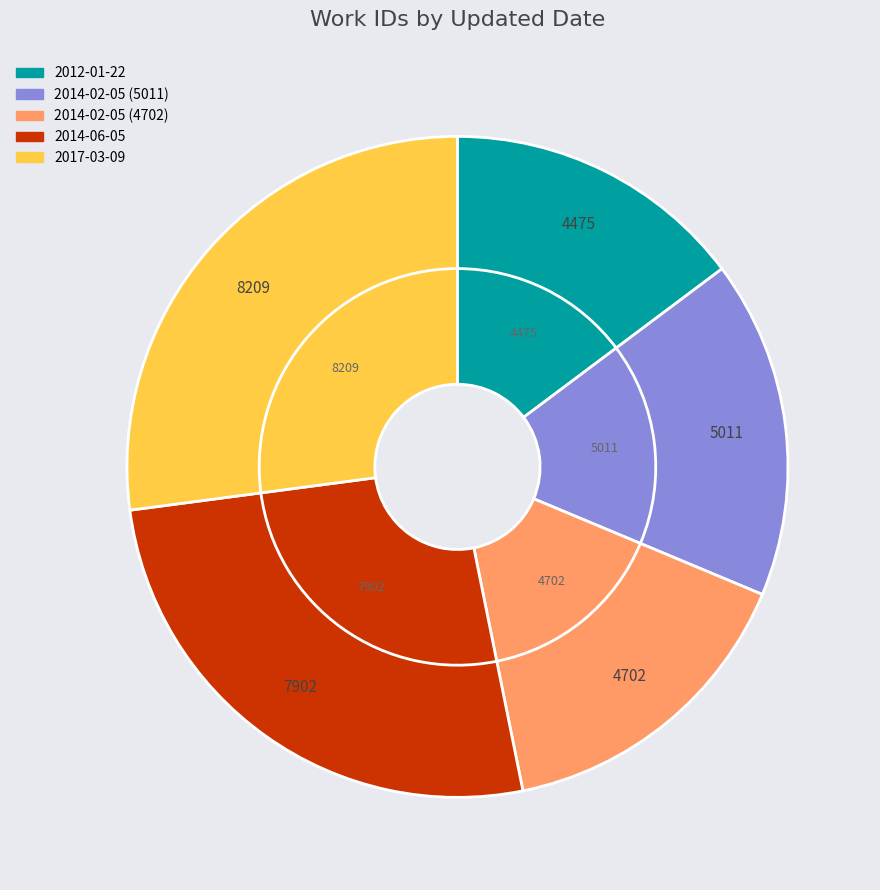

What is the ratio of the value at 2017-03-09 to the value at 2014-02-05 (5011)?

1.6